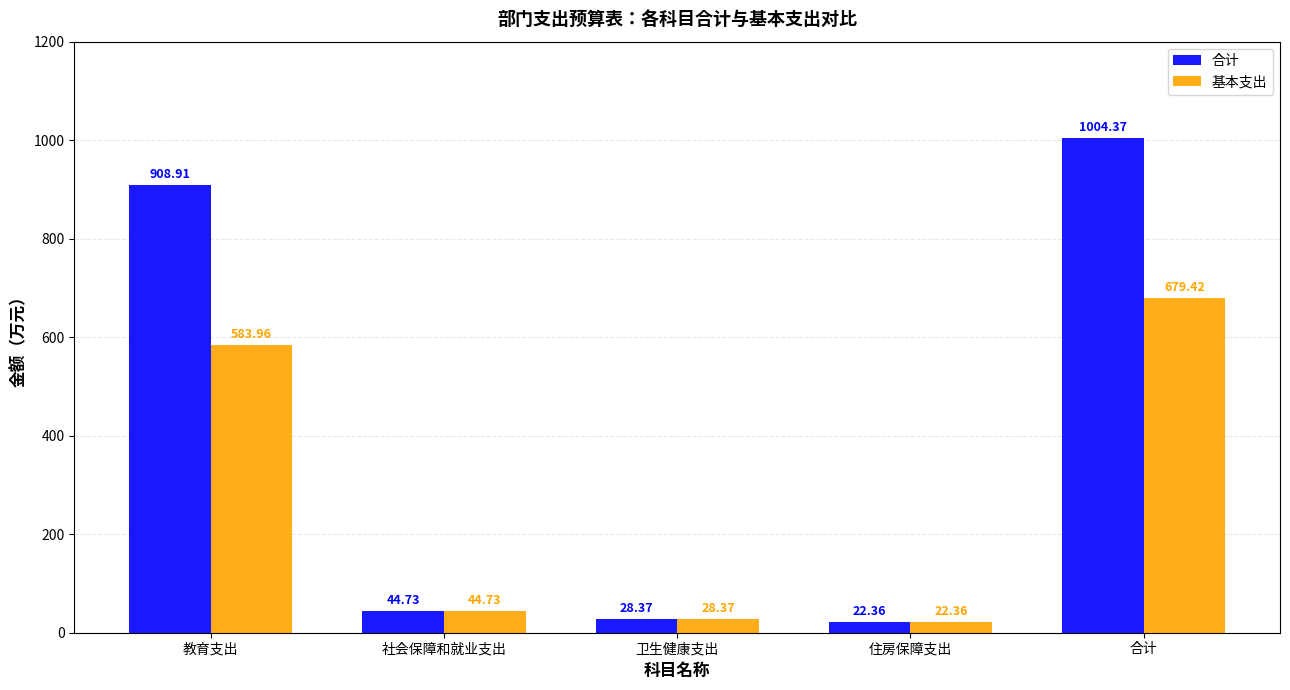

What is the label of the 1st bar from the left?

教育支出